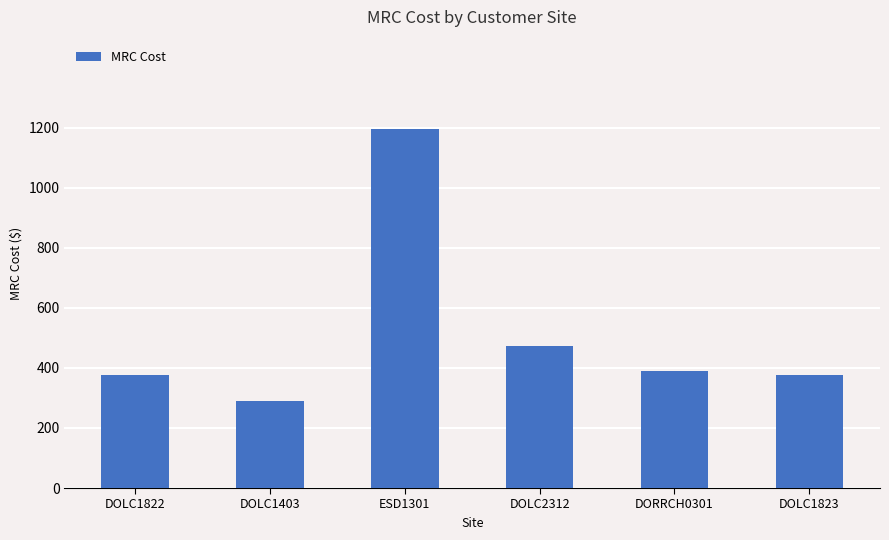

What is the change in value from DOLC1403 to DOLC1823?

+86